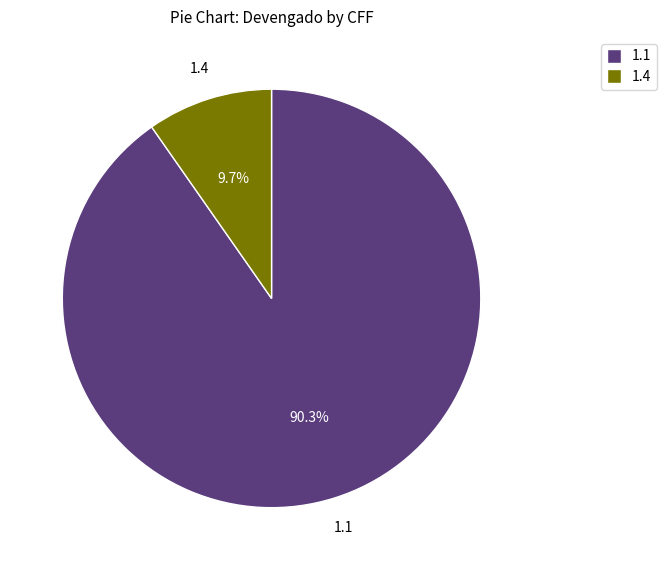

Is there a majority slice in this chart?

Yes